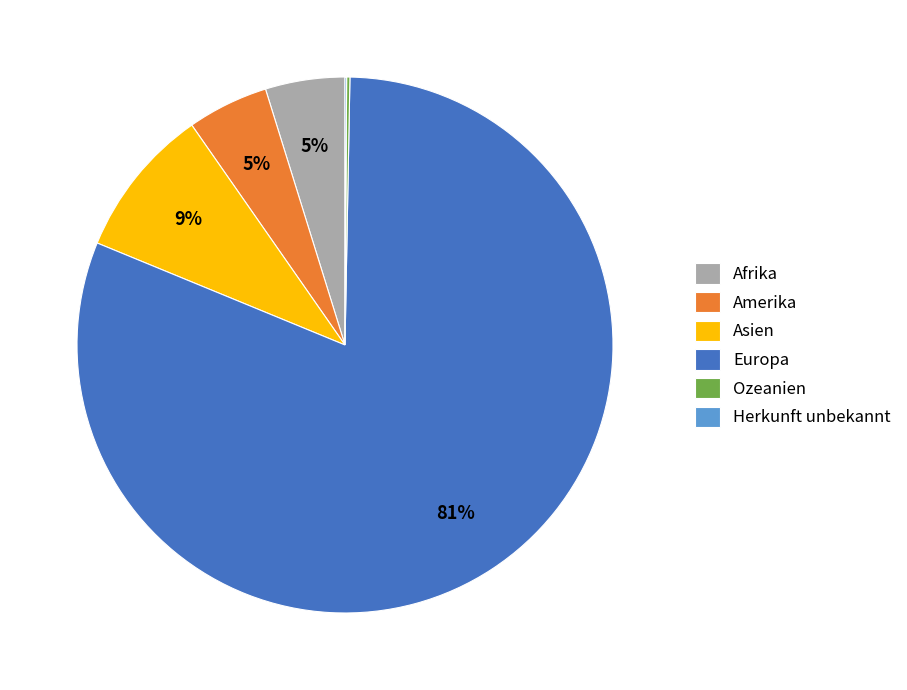

Which slice is the largest?

Europa